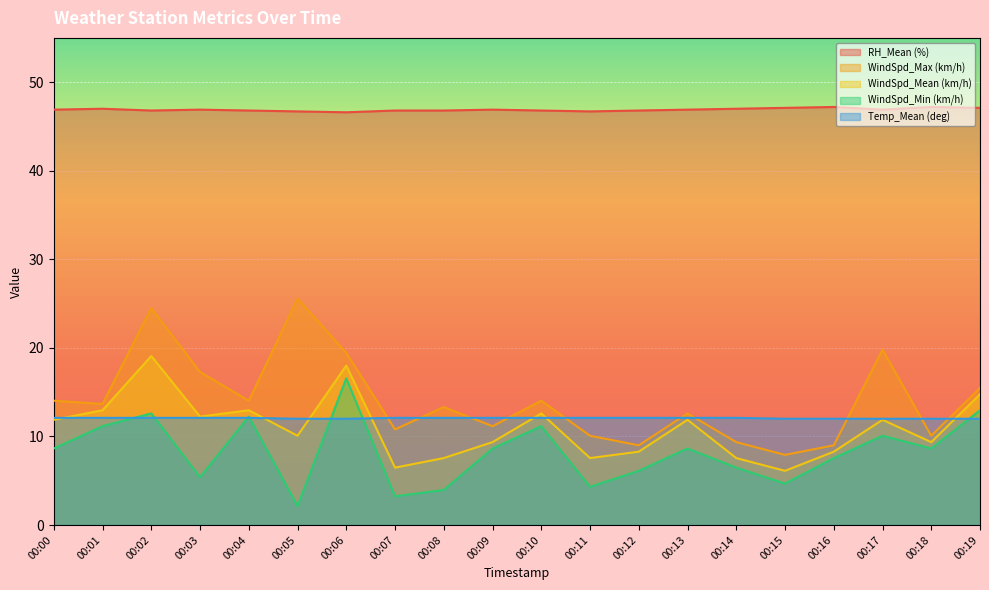

Reading right to left, list all the values displayed in this chart.

RH_Mean (%): 00:19=47.1	00:18=47.2	00:17=46.9	00:16=47.2	00:15=47.1	00:14=47.0	00:13=46.9	00:12=46.8	00:11=46.7	00:10=46.8	00:09=46.9	00:08=46.8	00:07=46.8	00:06=46.6	00:05=46.7	00:04=46.8	00:03=46.9	00:02=46.8	00:01=47.0	00:00=46.9
WindSpd_Max (km/h): 00:19=15.5	00:18=10.1	00:17=19.8	00:16=9.0	00:15=7.9	00:14=9.4	00:13=12.6	00:12=9.0	00:11=10.1	00:10=14.0	00:09=11.2	00:08=13.3	00:07=10.8	00:06=19.4	00:05=25.6	00:04=14.0	00:03=17.3	00:02=24.5	00:01=13.7	00:00=14.0
WindSpd_Mean (km/h): 00:19=14.8	00:18=9.4	00:17=11.9	00:16=8.3	00:15=6.1	00:14=7.6	00:13=11.9	00:12=8.3	00:11=7.6	00:10=12.6	00:09=9.4	00:08=7.6	00:07=6.5	00:06=18.0	00:05=10.1	00:04=13.0	00:03=12.2	00:02=19.1	00:01=13.0	00:00=11.9
WindSpd_Min (km/h): 00:19=13.0	00:18=8.6	00:17=10.1	00:16=7.6	00:15=4.7	00:14=6.5	00:13=8.6	00:12=6.1	00:11=4.3	00:10=11.2	00:09=8.6	00:08=4.0	00:07=3.2	00:06=16.6	00:05=2.2	00:04=12.2	00:03=5.4	00:02=12.6	00:01=11.2	00:00=8.6
Temp_Mean (deg): 00:19=12.0	00:18=12.0	00:17=12.0	00:16=12.0	00:15=12.0	00:14=12.1	00:13=12.1	00:12=12.1	00:11=12.1	00:10=12.1	00:09=12.1	00:08=12.1	00:07=12.1	00:06=12.0	00:05=12.0	00:04=12.1	00:03=12.1	00:02=12.1	00:01=12.1	00:00=12.1